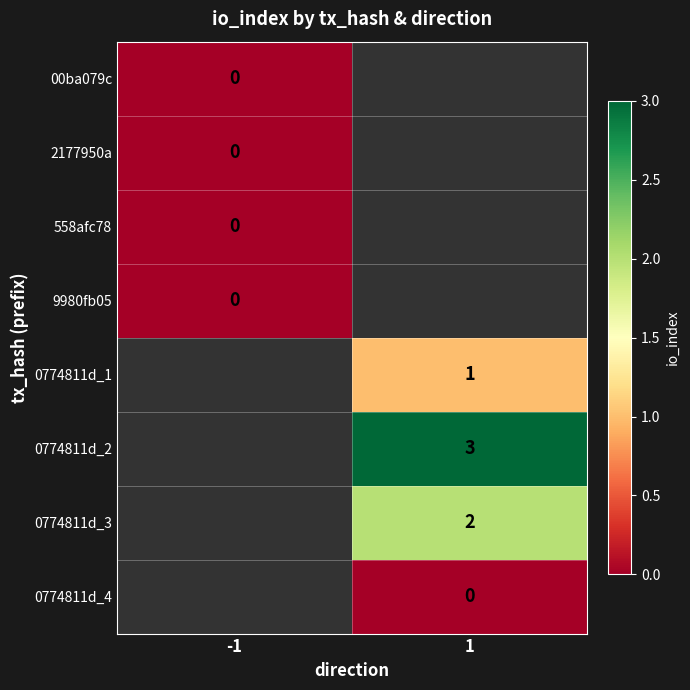

The 0774811d_2 series shows 0.7 at 1. True or false?

False